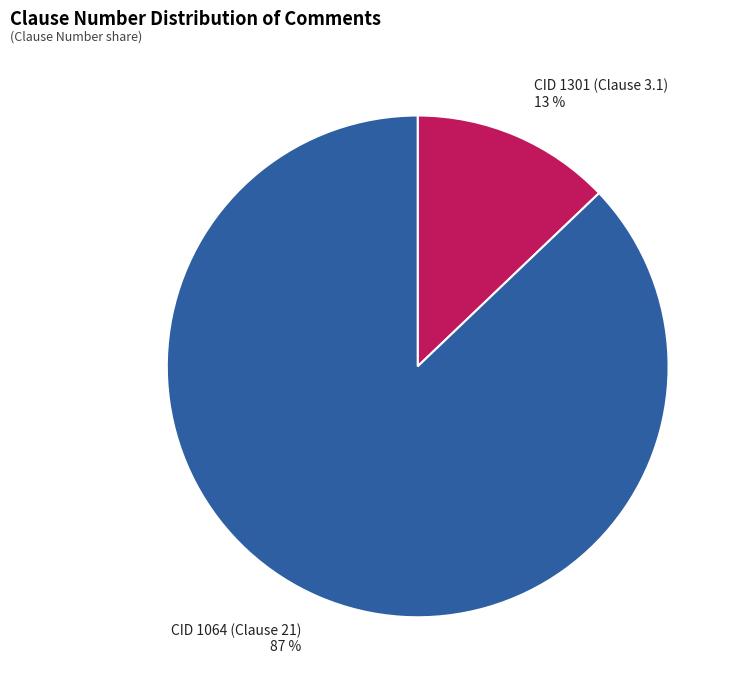

Is the sum of CID 1064 (Clause 21) and CID 1301 (Clause 3.1) greater than half?

Yes